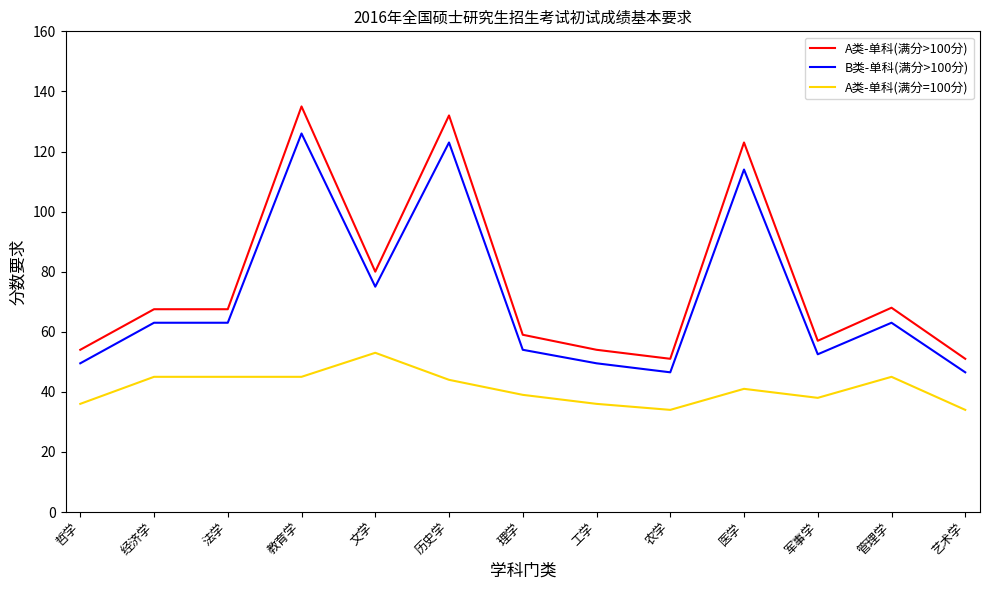

The value of A类-单科(满分>100分) at 教育学 is 58.2. True or false?

False